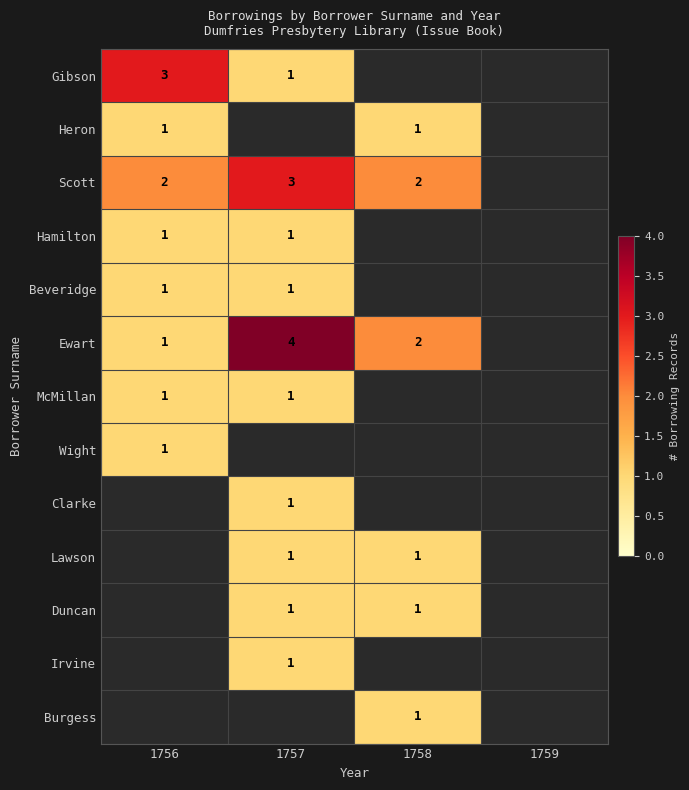

Is it true that McMillan equals 1 at 1757?

True